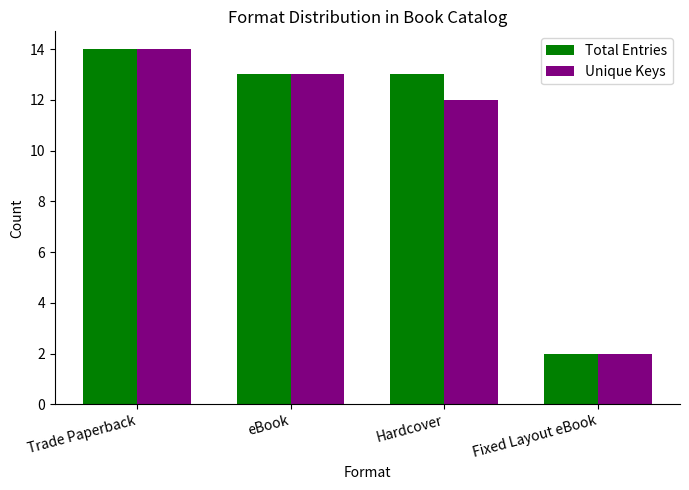

What are all the series names shown in the legend?

Total Entries, Unique Keys